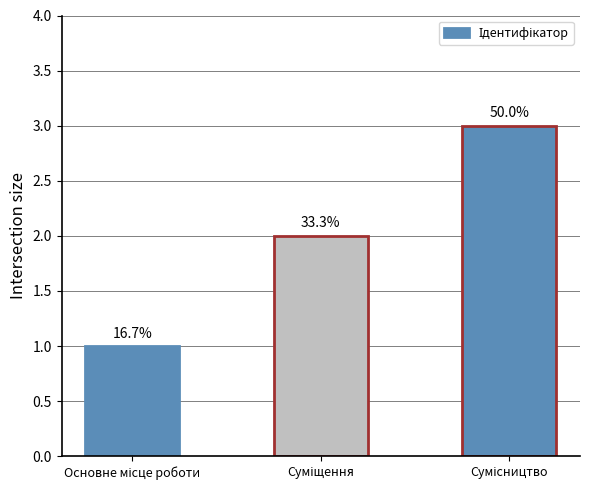

At which category does the chart reach its minimum across all series?

Основне місце роботи